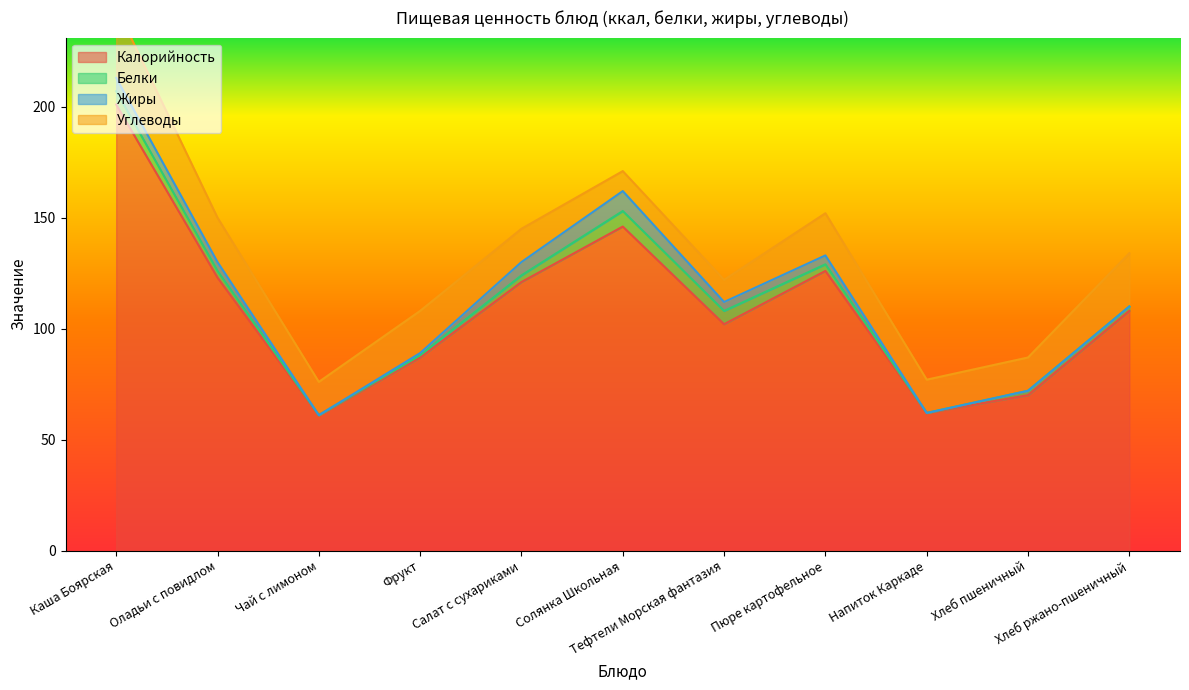

How many interior local peaks does the Калорийность series have?

2